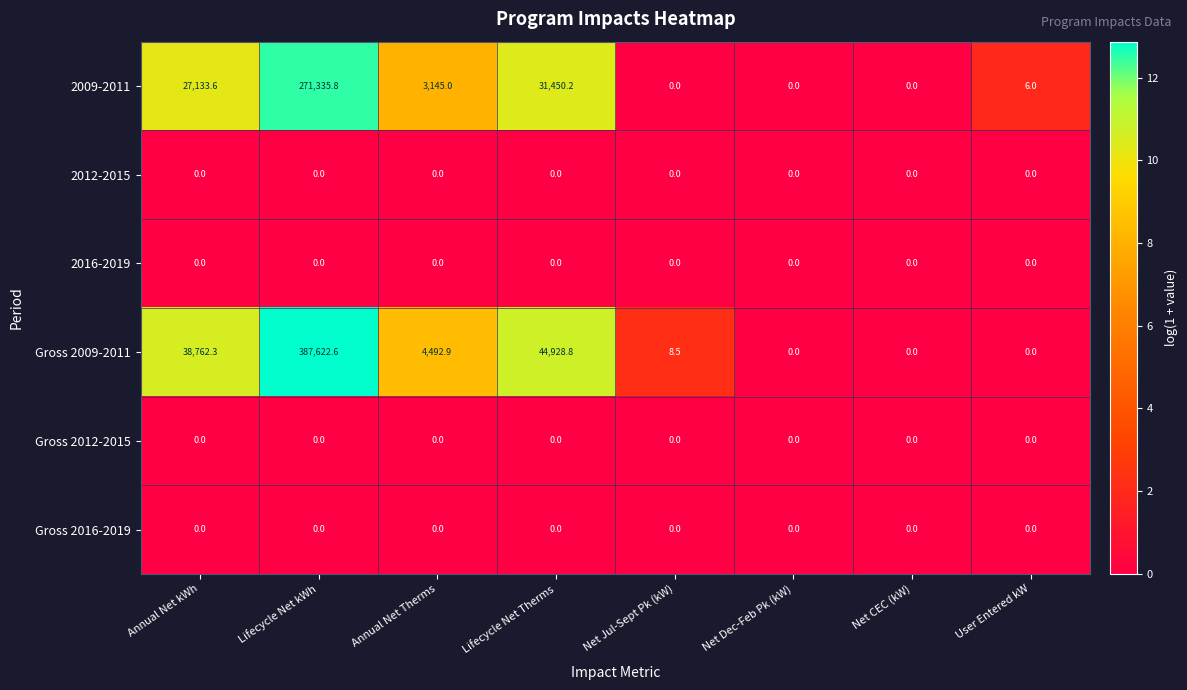

Which series has the largest total across all categories?

Gross 2009-2011